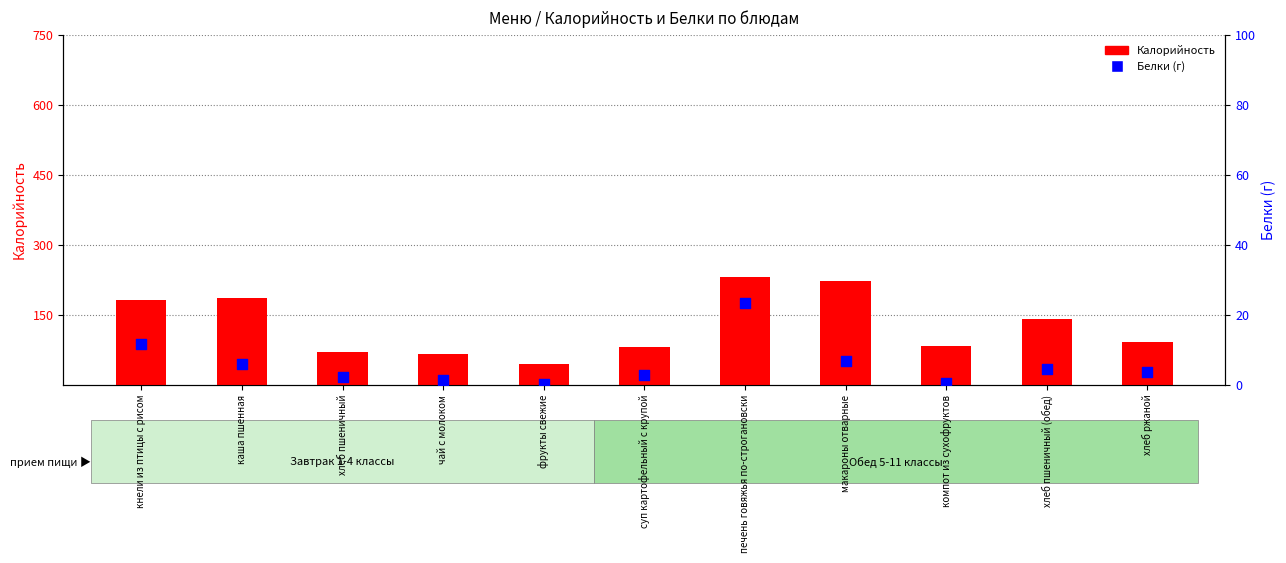

Which series has the widest spread of Y values?

Калорийность